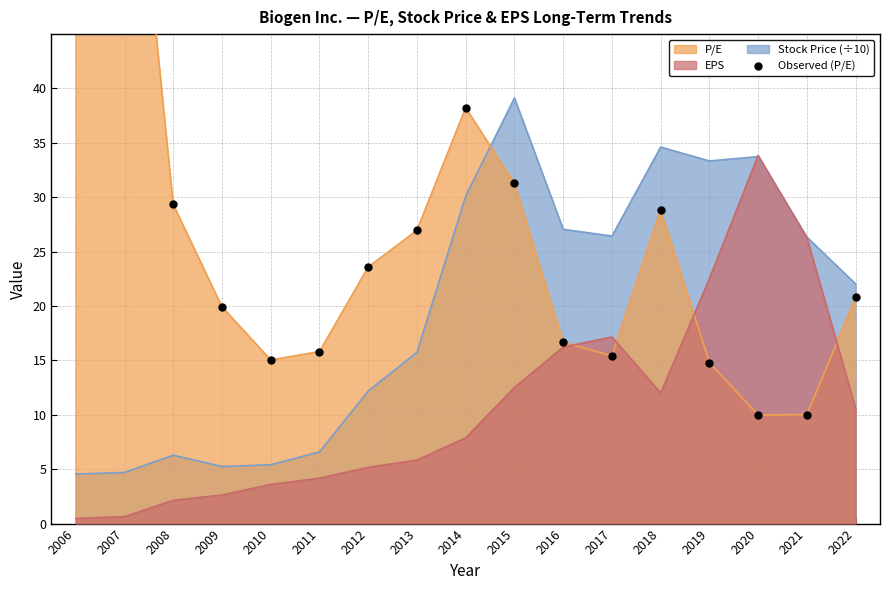

At which label does the data first exceed 20?

2006